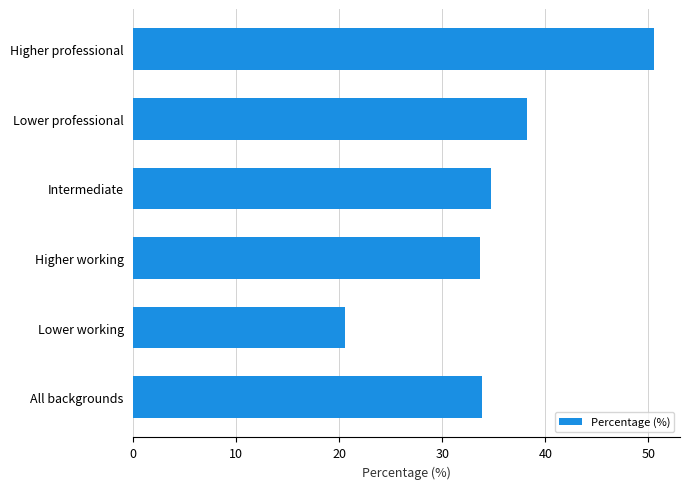

Reading top to bottom, transcribe all the data shown in this chart.

Higher professional=50.6	Lower professional=38.2	Intermediate=34.7	Higher working=33.7	Lower working=20.5	All backgrounds=33.9